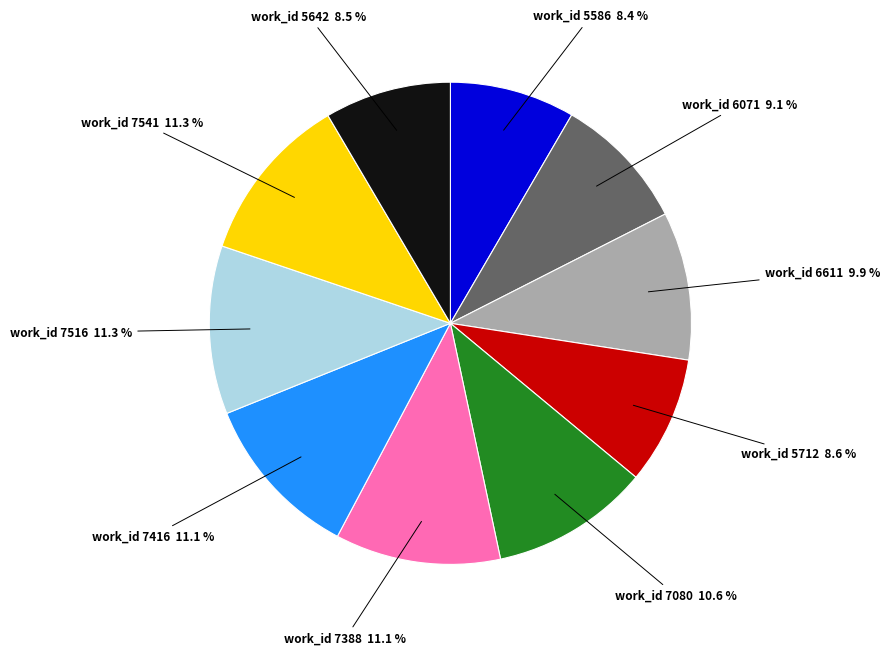

Does any single category account for the majority?

No